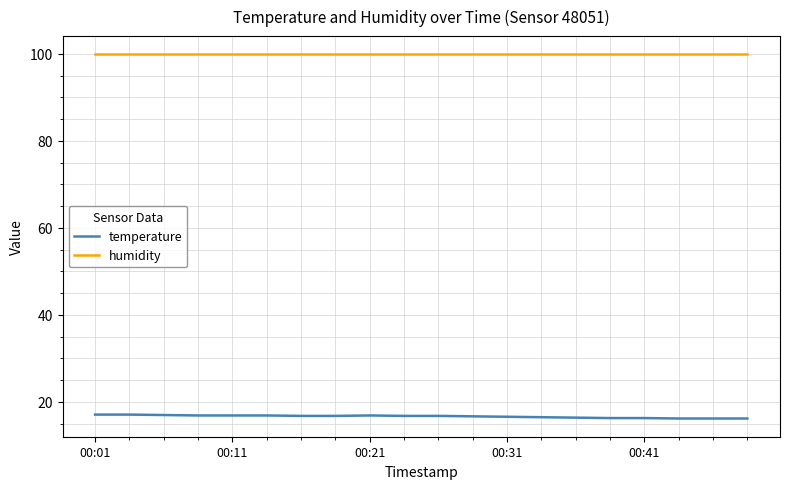

Which series has the widest spread of values?

temperature